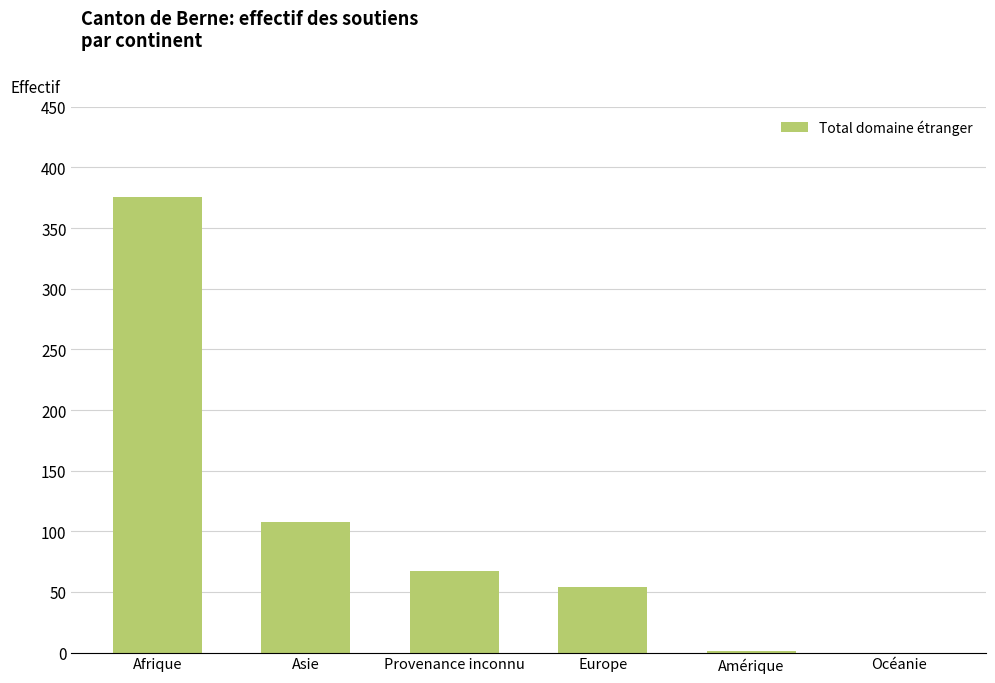

Where is the data nearest to the value 188?

Asie